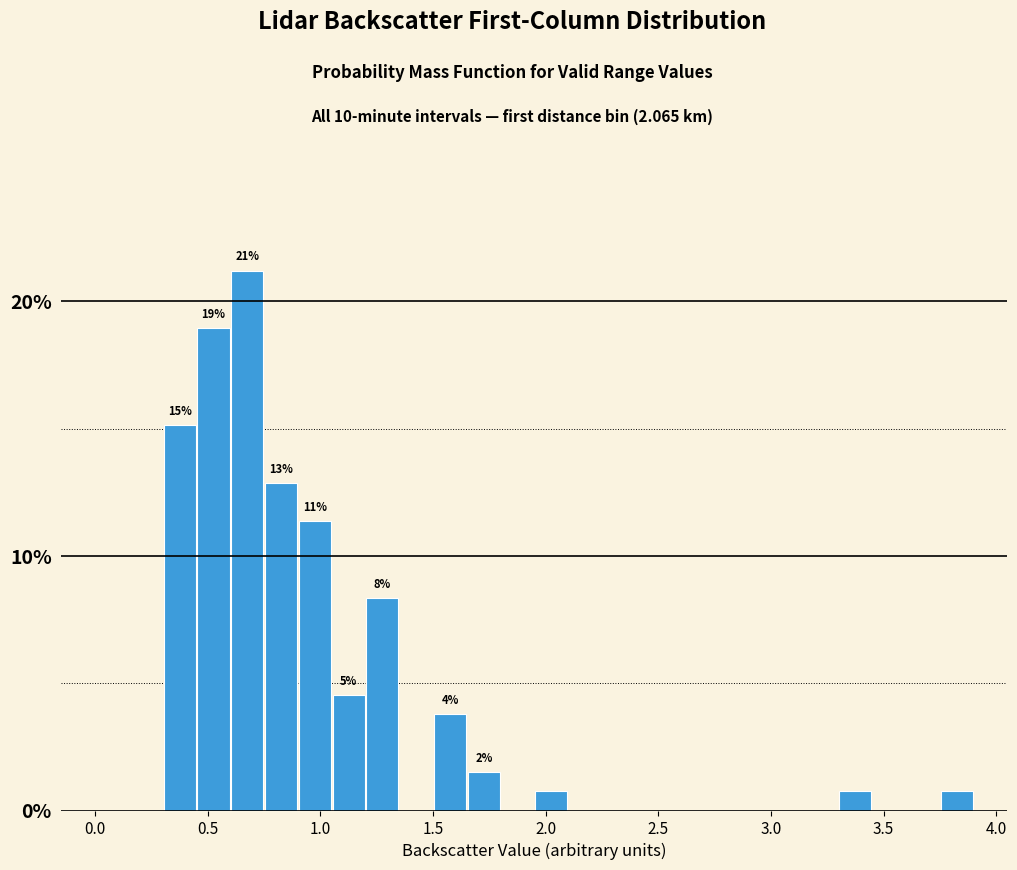

Read against the x-axis, roughly where is the centre of the tallest bar?

0.70